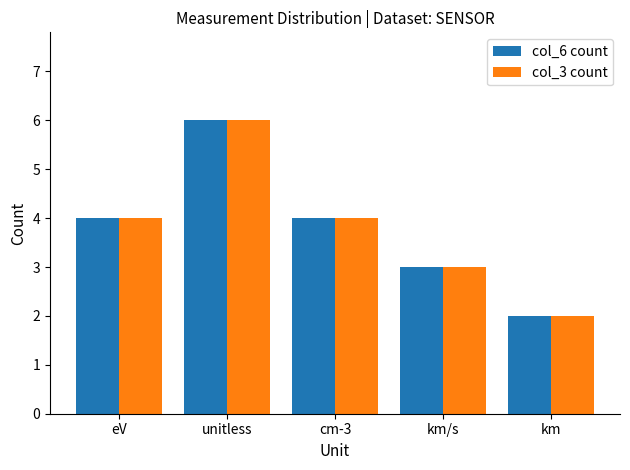

What is the maximum value shown in the chart?

6